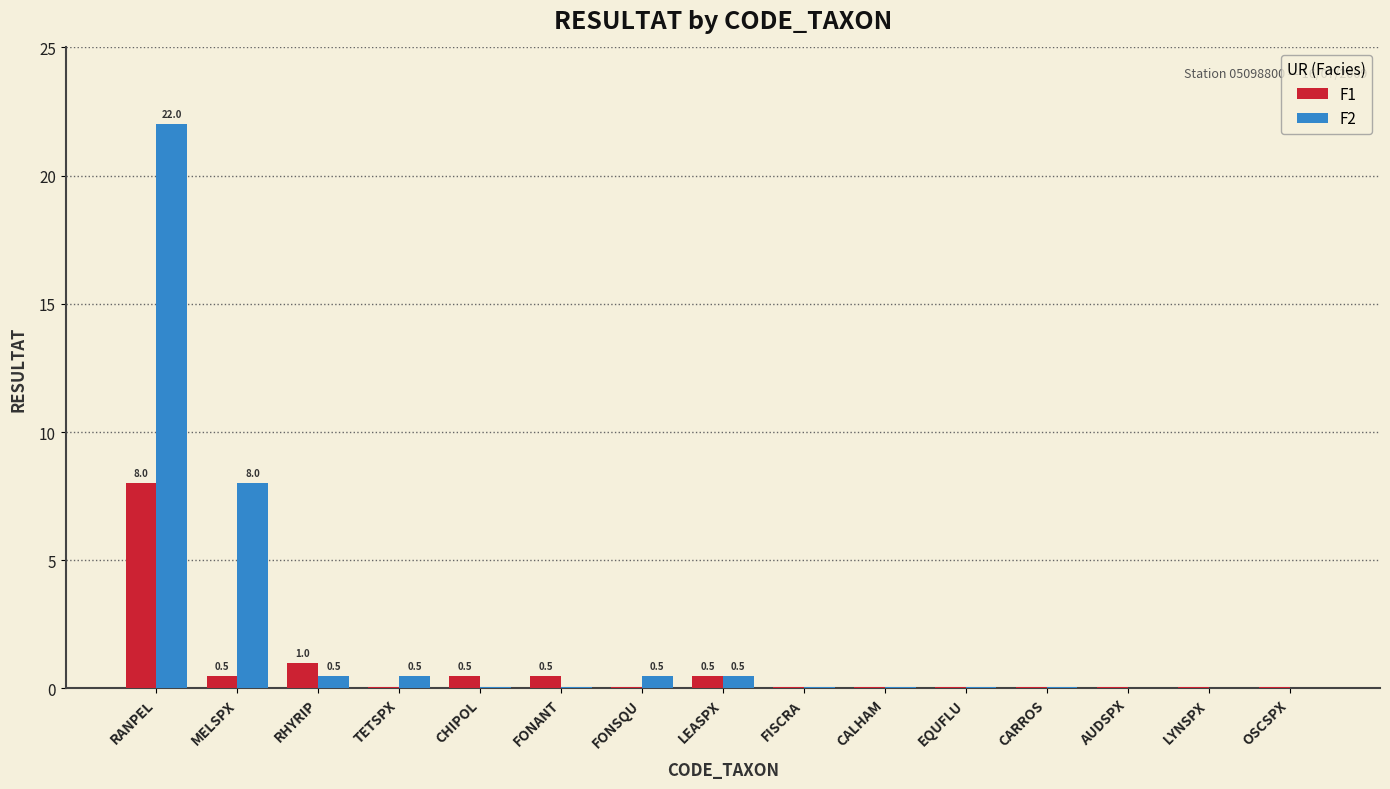

At which label does F1 reach its peak?

RANPEL